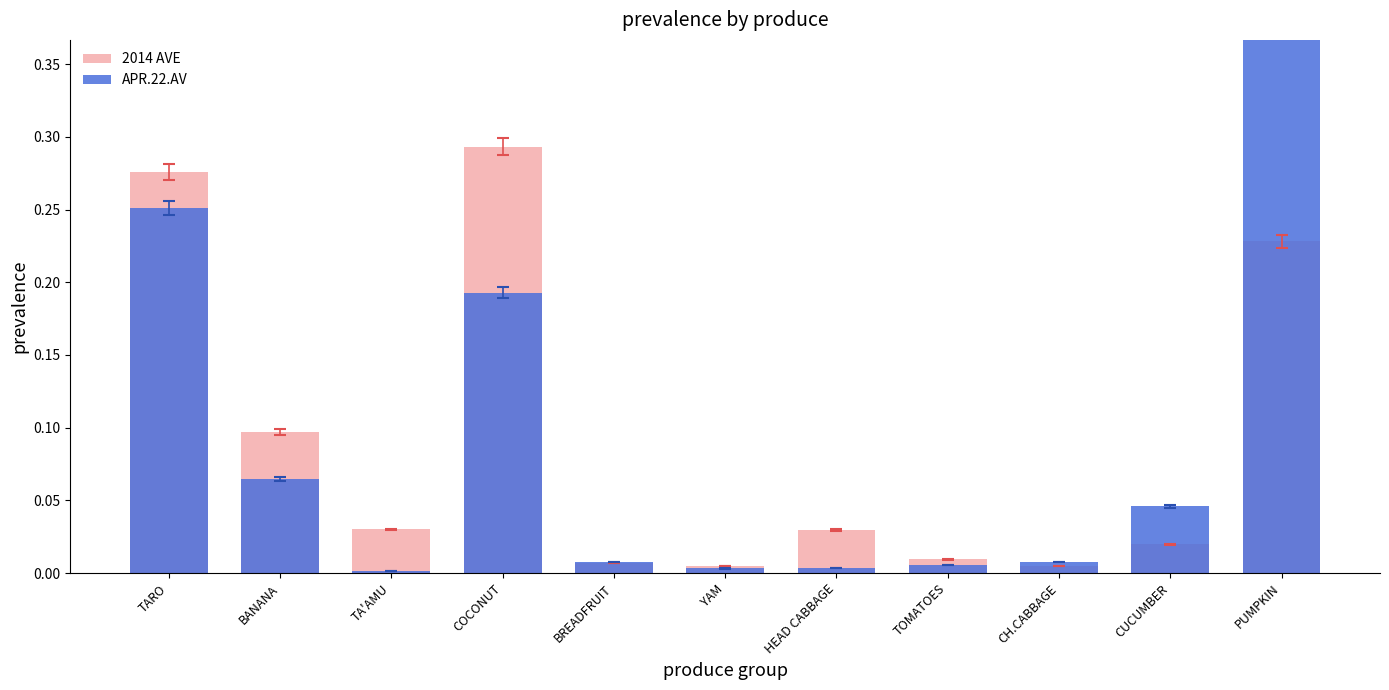

What is the maximum value for APR.22.AV?

0.4